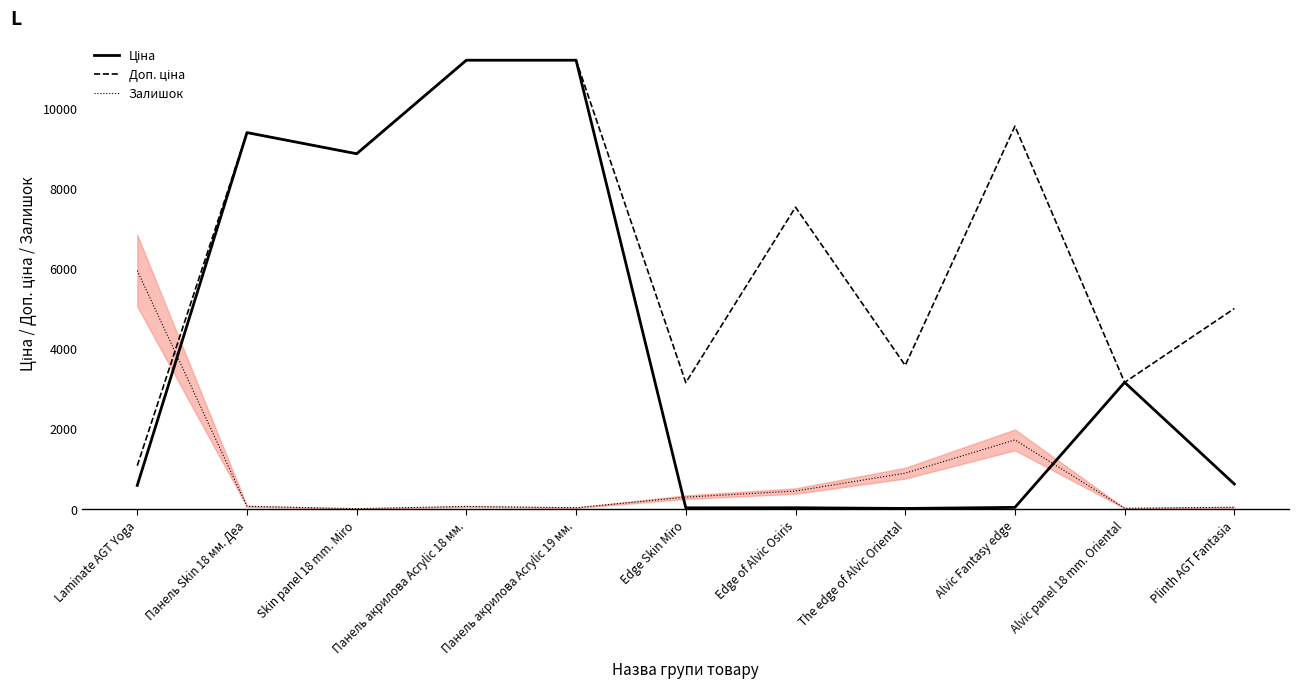

What is the highest value of the Залишок series?

5945.0